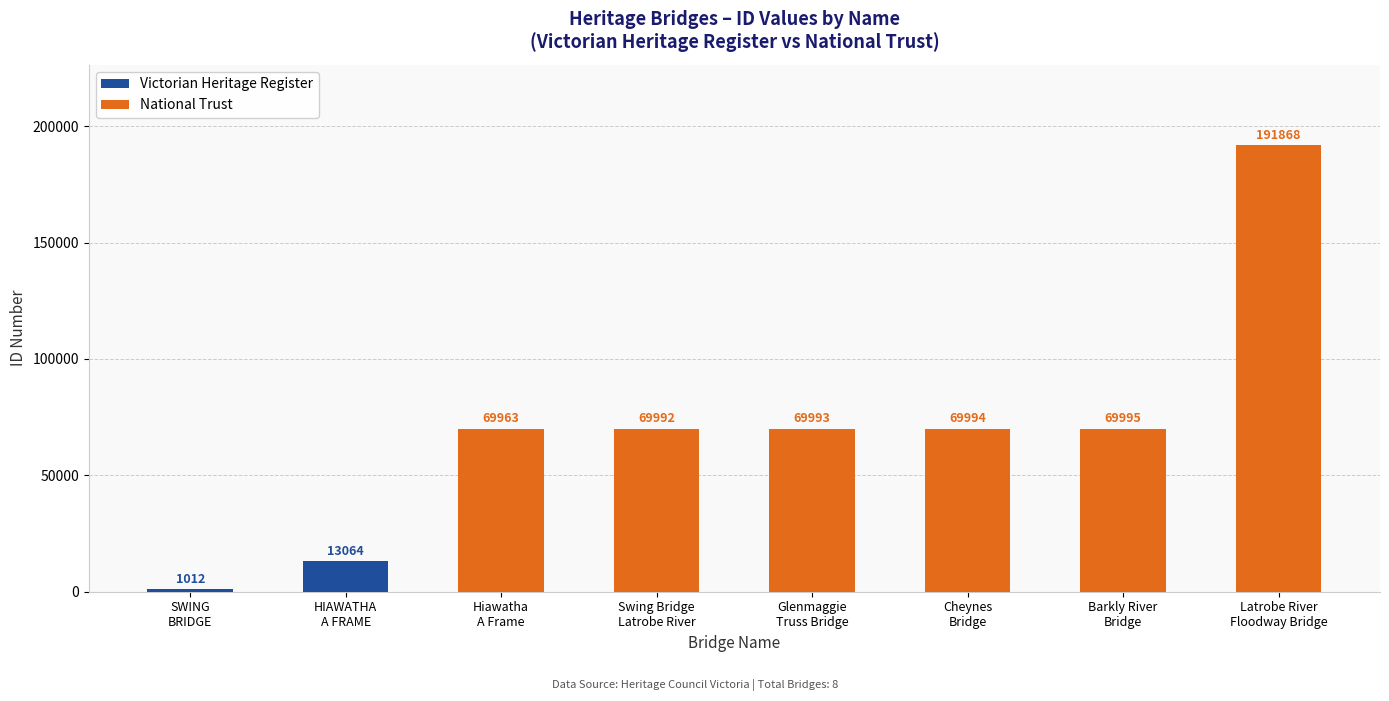

Rank the categories by value from highest to lowest.

Latrobe River Floodway Bridge, Barkly River Bridge, Cheynes Bridge, Glenmaggie Truss Bridge, Swing Bridge over Latrobe River, Hiawatha - A Frame Bridge, HIAWATHA A FRAME BRIDGE, SWING BRIDGE